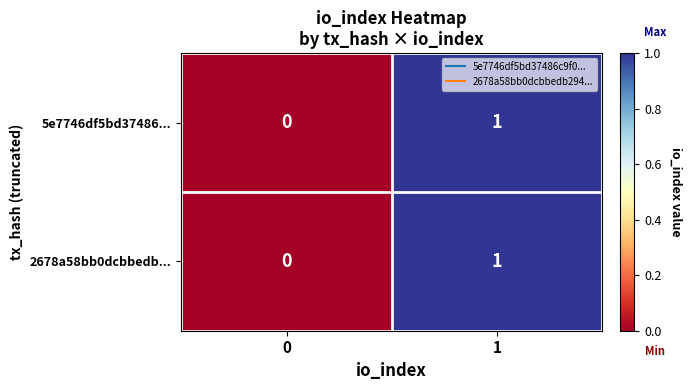

List the labels in order of 5e7746df5bd37486... value, largest first.

1, 0